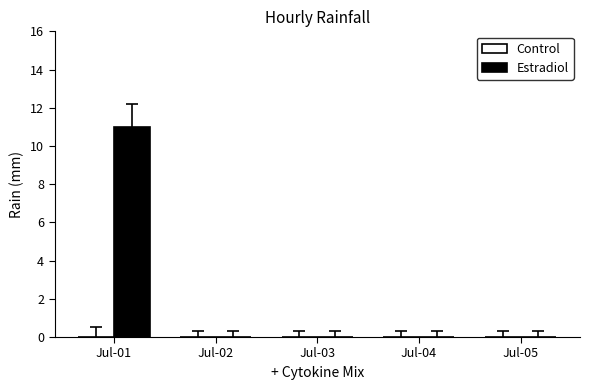

Reading left to right, list all the values displayed in this chart.

Jul-01=11	Jul-02=0	Jul-03=0	Jul-04=0	Jul-05=0